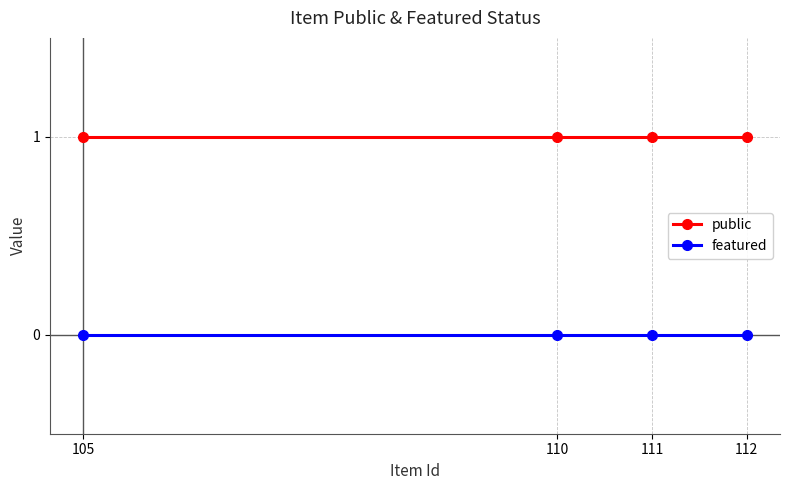

True or false: public has a value of 0 at 105.

False